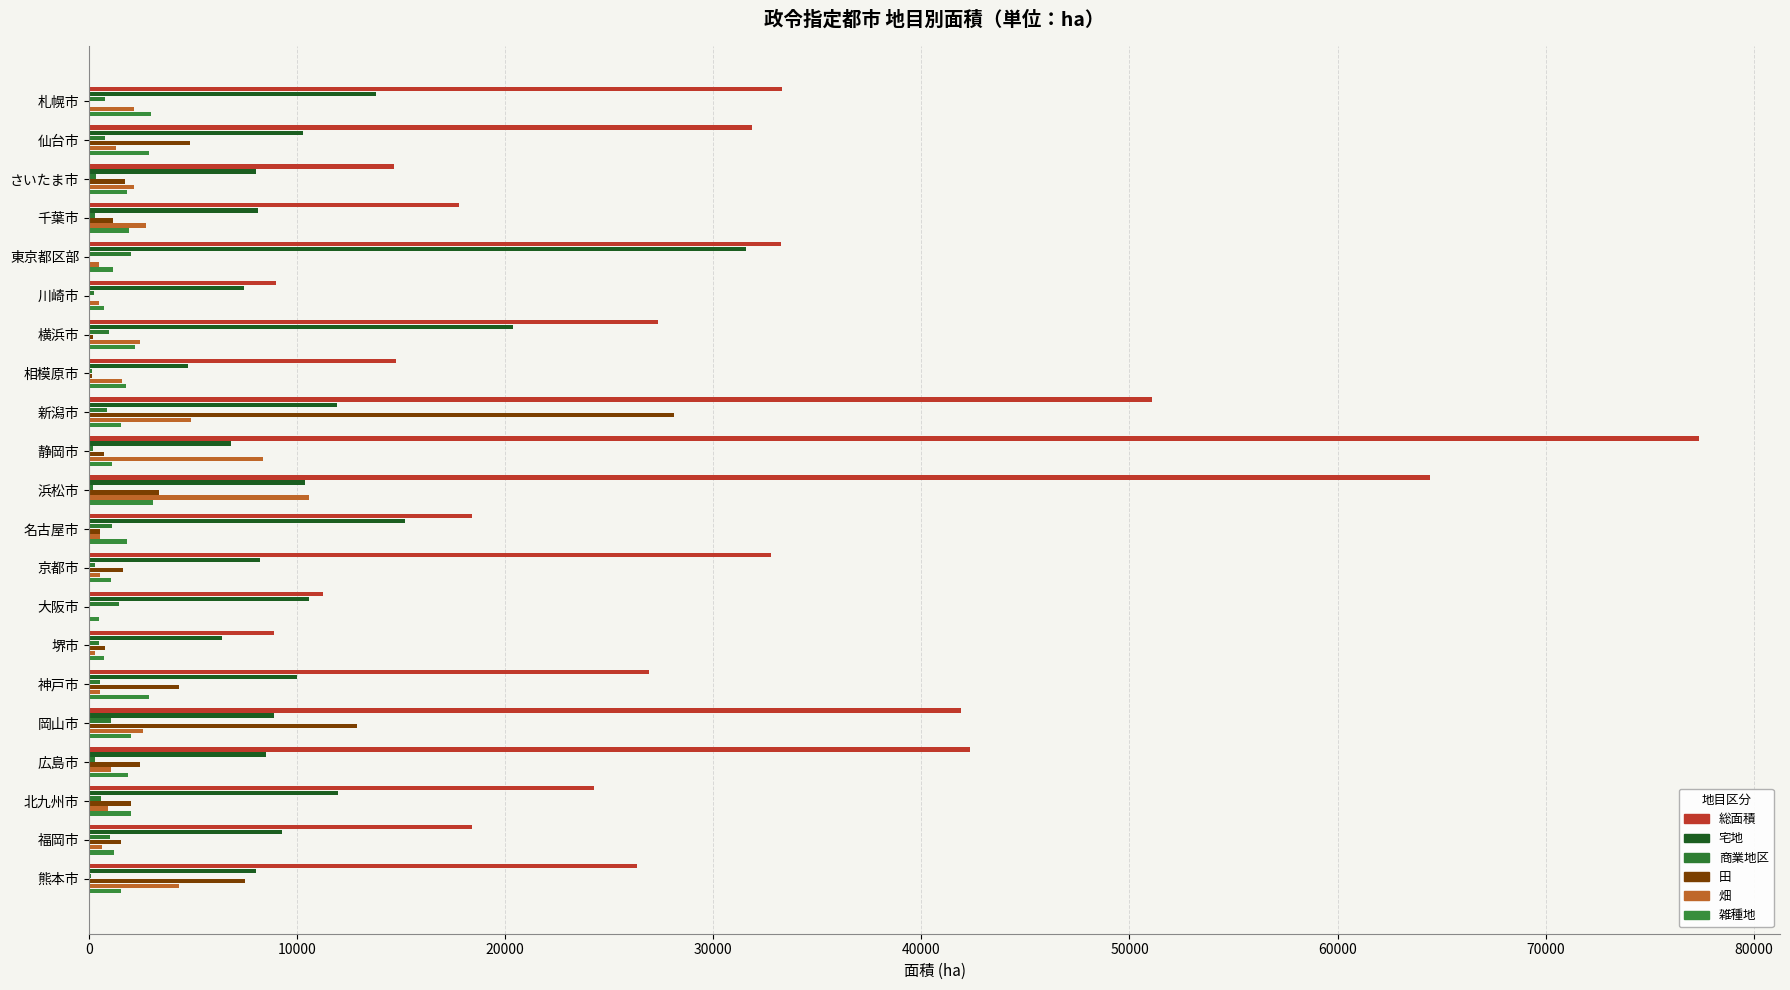

Count the number of categories in the chart.

21